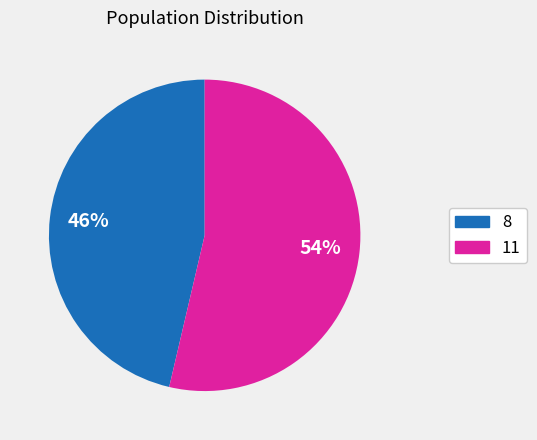

Is it true that 8 is 46% of the pie?

True